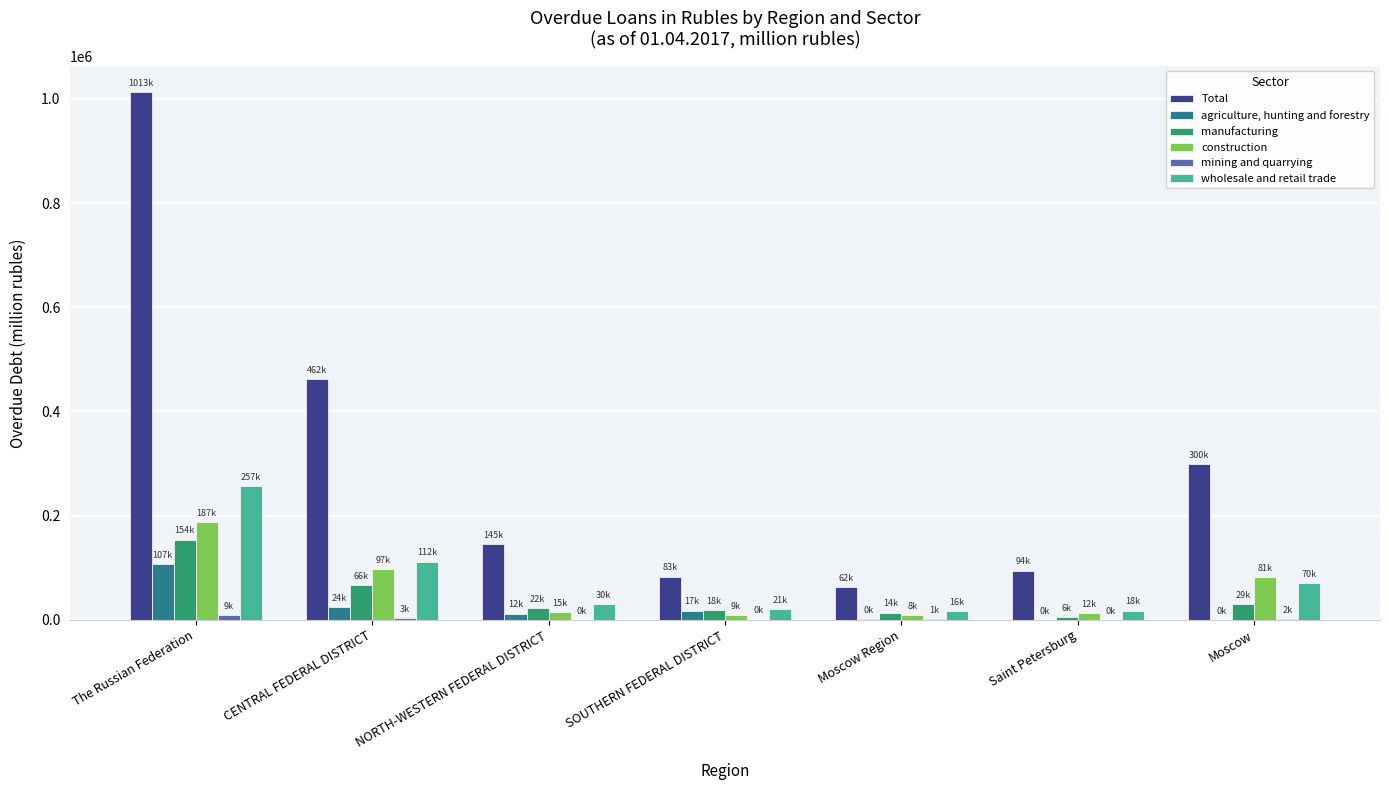

The Total series shows 134961 at Moscow. True or false?

False